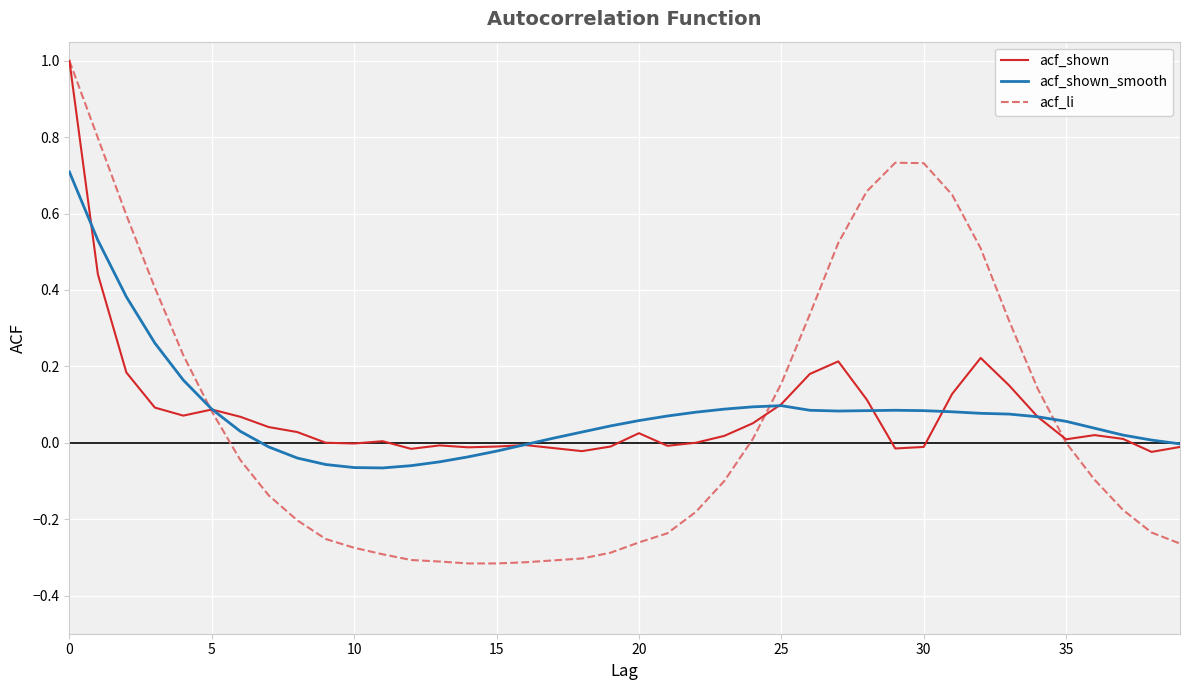

Which series has the largest range (max minus min)?

acf_li